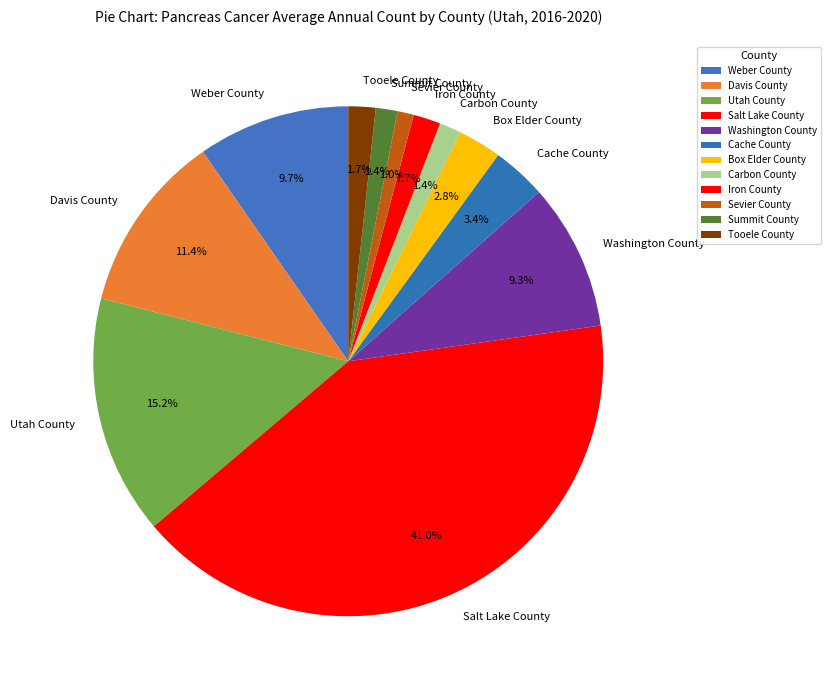

To the nearest percent, what portion does Cache County represent?

3%